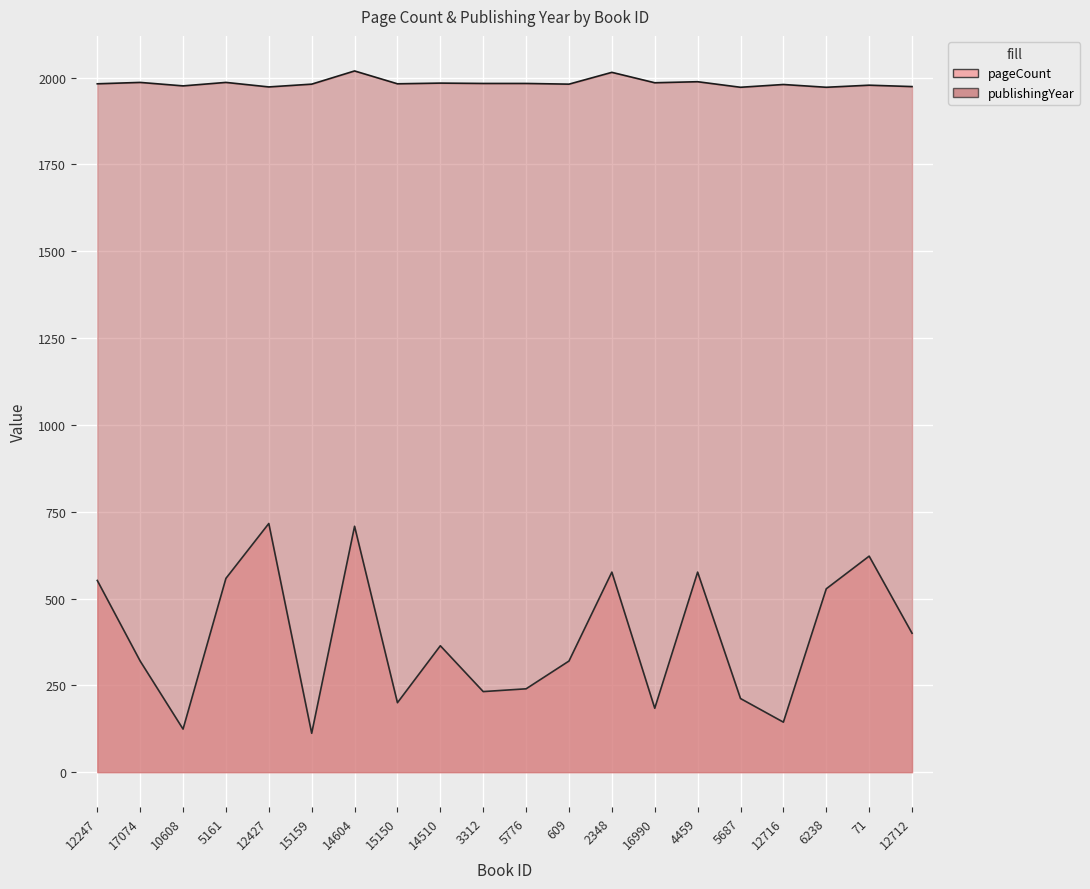

Where does the publishingYear series first go above 1982?

17074